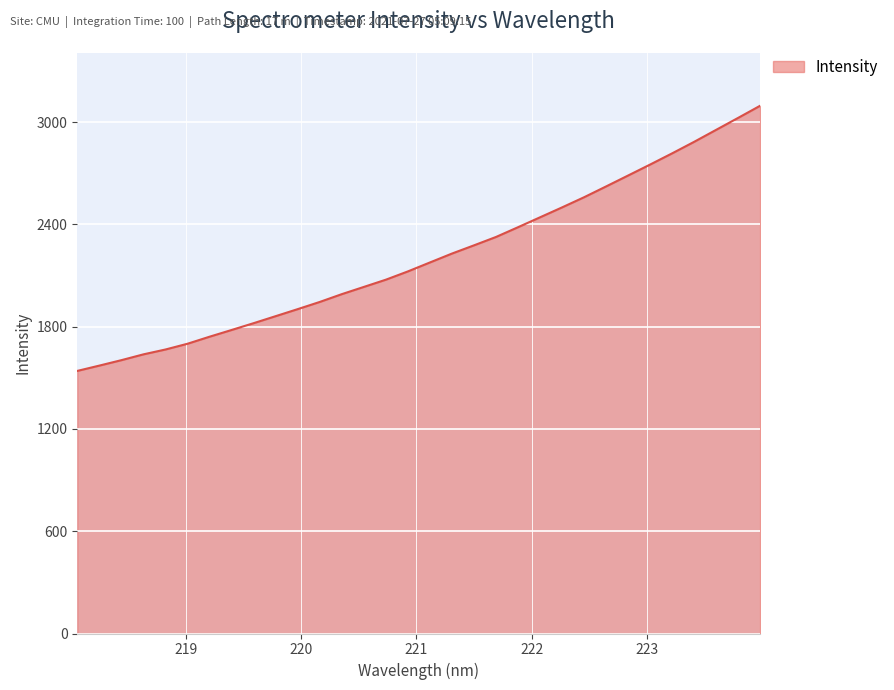

What is the smallest value displayed?

1540.3